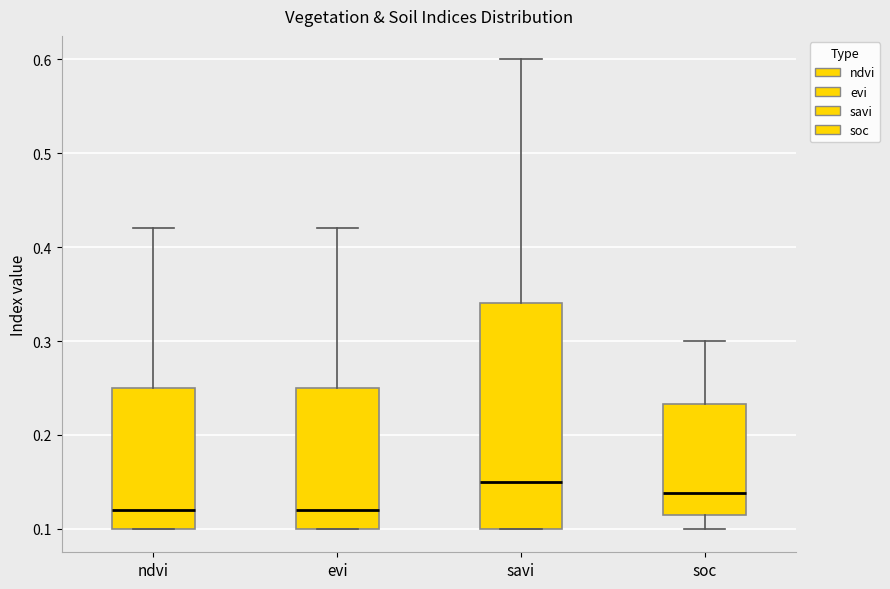

Where is the upper edge of the box for ndvi on the y-axis? The values are not printed on the chart, so give them approximately, as read against the axis.

0.25